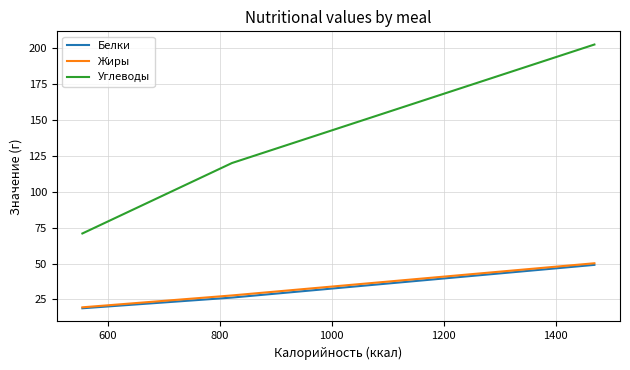

Which series has the largest range (max minus min)?

Углеводы